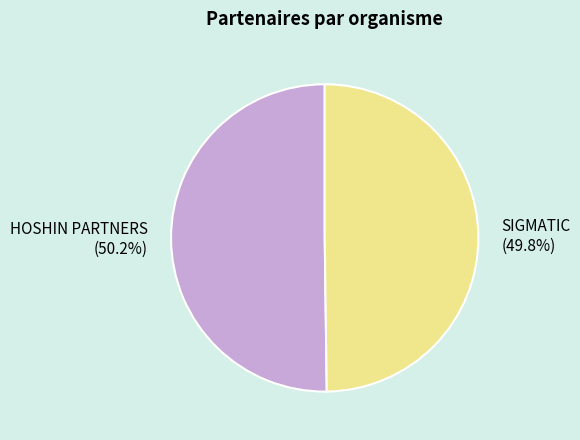

The HOSHIN PARTNERS slice represents 62% of the pie. True or false?

False